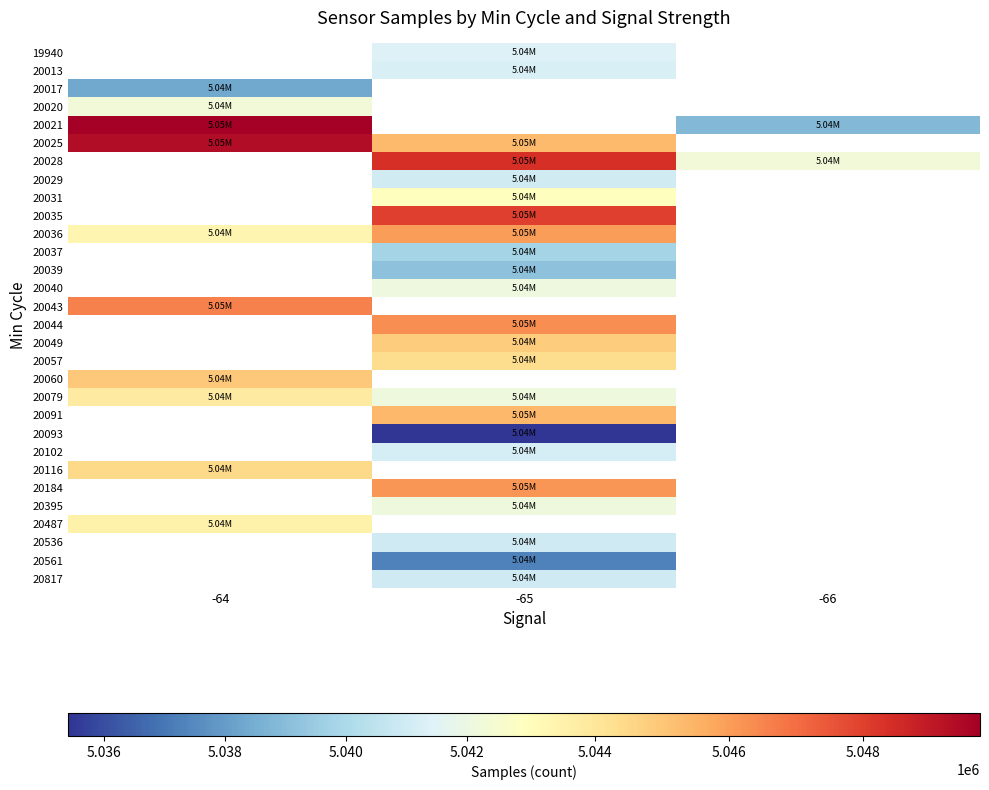

Which category has the highest value across all series?

-64